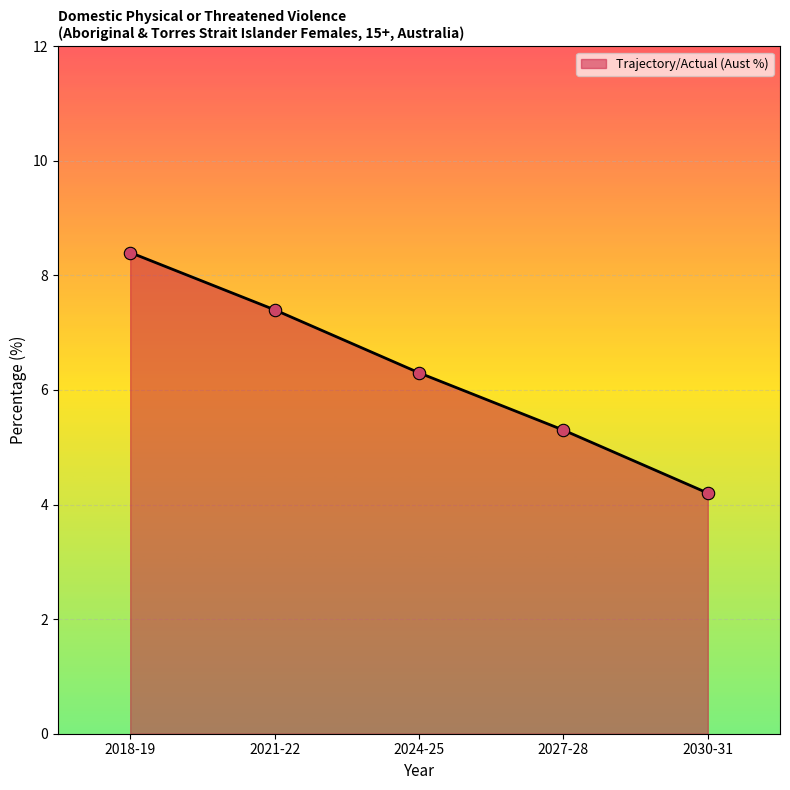

What is the ratio of the value at 2030-31 to the value at 2027-28?

0.8